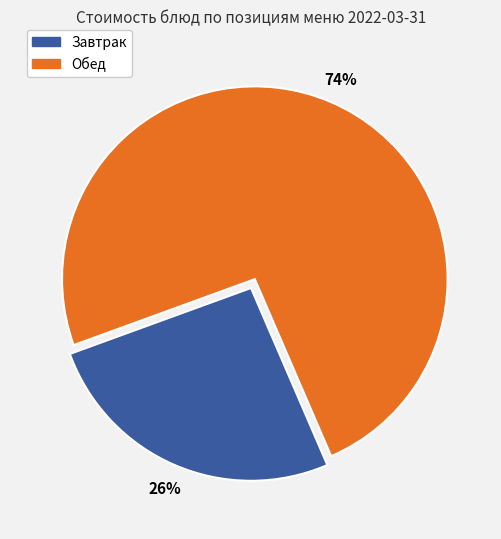

Is there a majority slice in this chart?

Yes